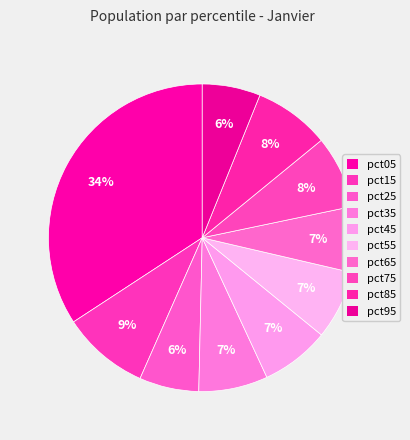

To the nearest percent, what percentage of the pie is pct75?

8%